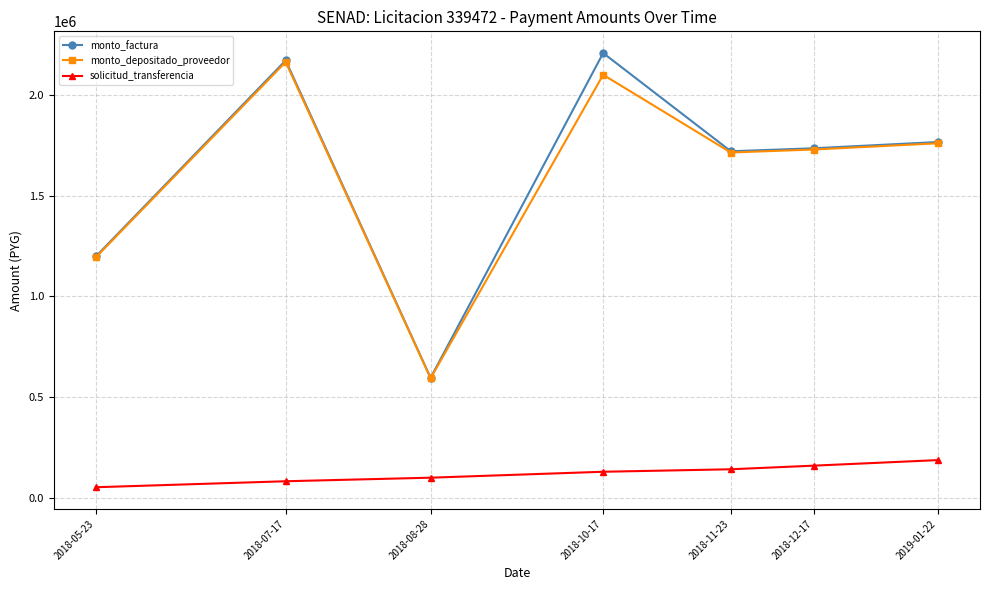

Reading left to right, list all the values displayed in this chart.

monto_factura: 1198550	2171930	595240	2208740	1720750	1735670	1766720
monto_depositado_proveedor: 1194279	2164184	593115	2100733	1714660	1729528	1760468
solicitud_transferencia: 51838	81575	99261	128711	141076	159007	186592